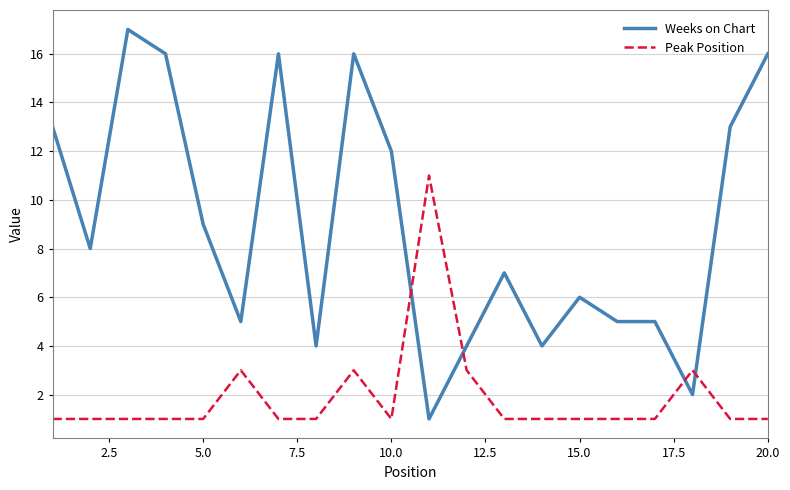

What is the difference between the maximum and minimum values in the Peak Position series?

10